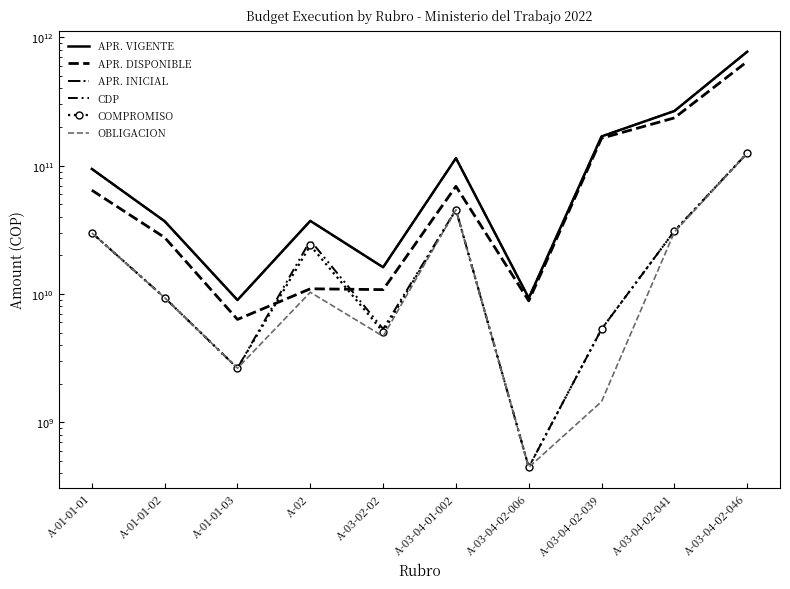

How many categories are shown in the chart?

10